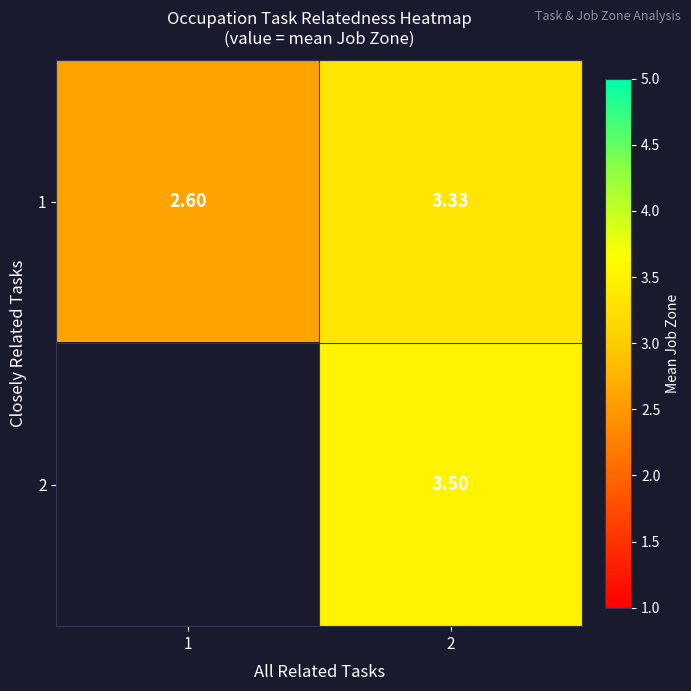

How many data points in 1 are less than 3?

1